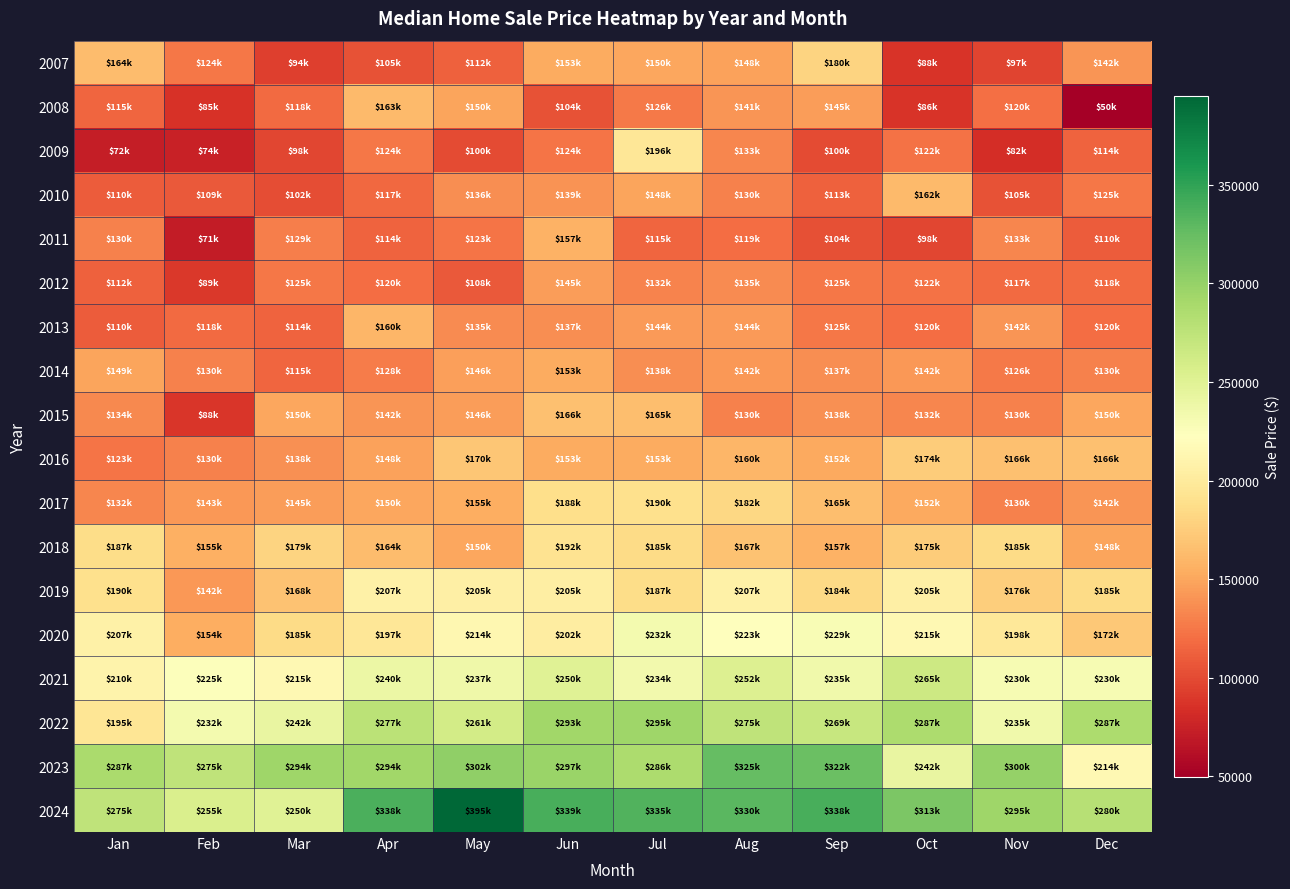

How many categories are shown in the chart?

12